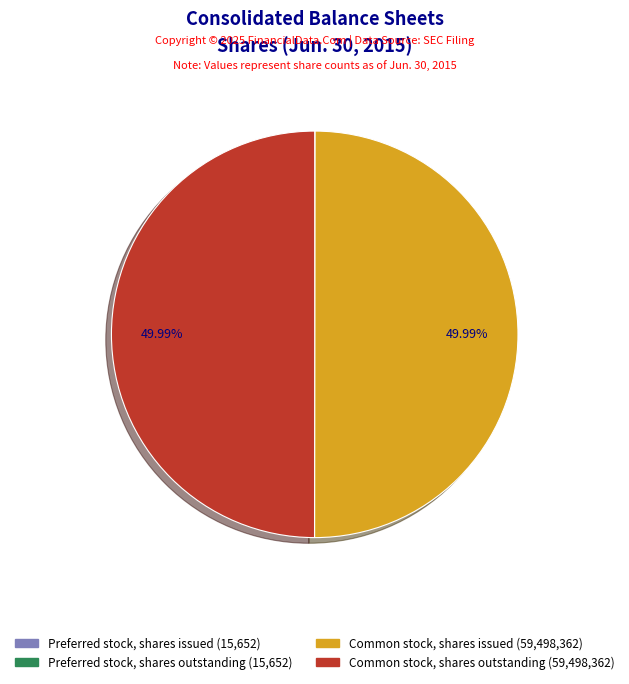

Approximately how many times larger is the value at Common stock, shares outstanding compared to Common stock, shares issued?

1.0